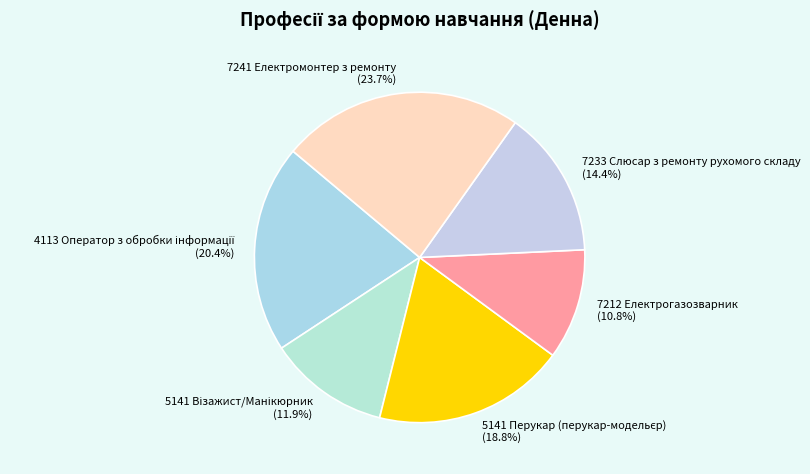

What percentage is the 7212 Електрогазозварник slice, to the nearest percent?

11%